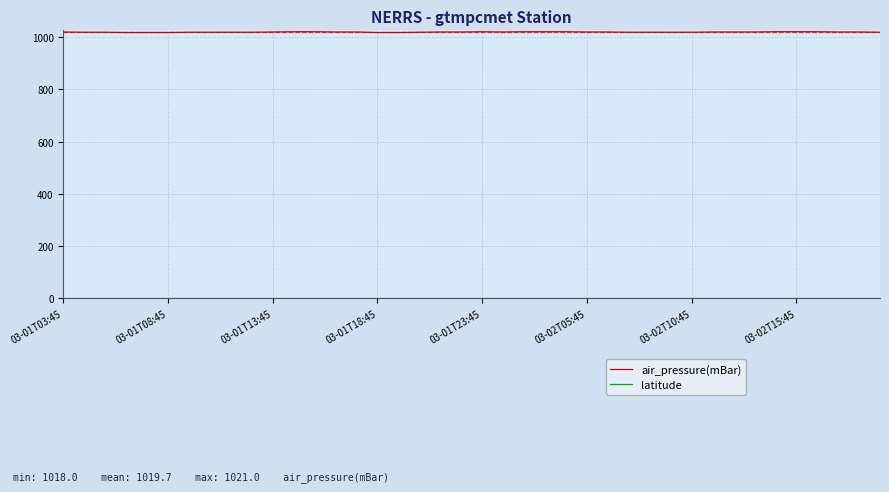

Which series has the widest spread of values?

air_pressure(mBar)